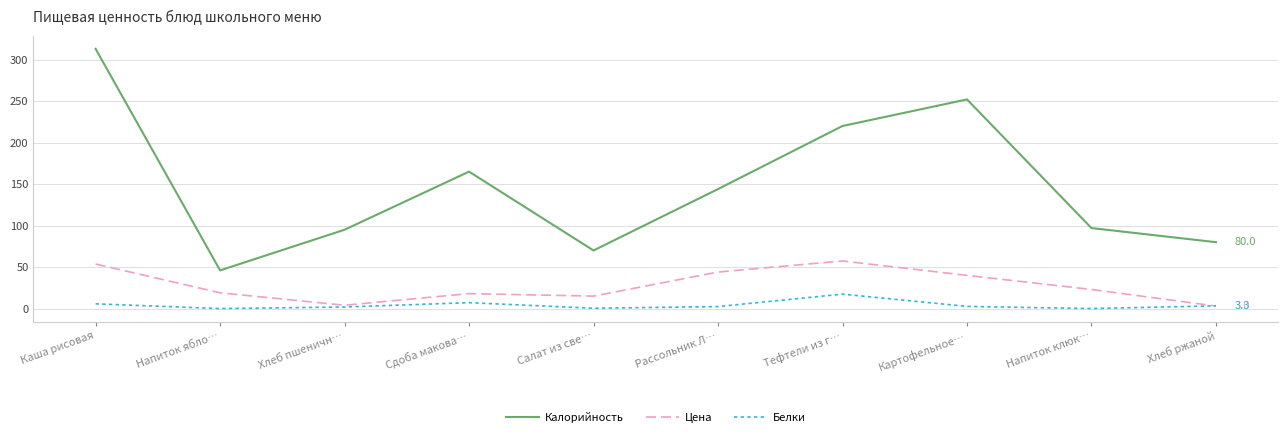

At which category is the sum across all series the highest?

Каша рисовая